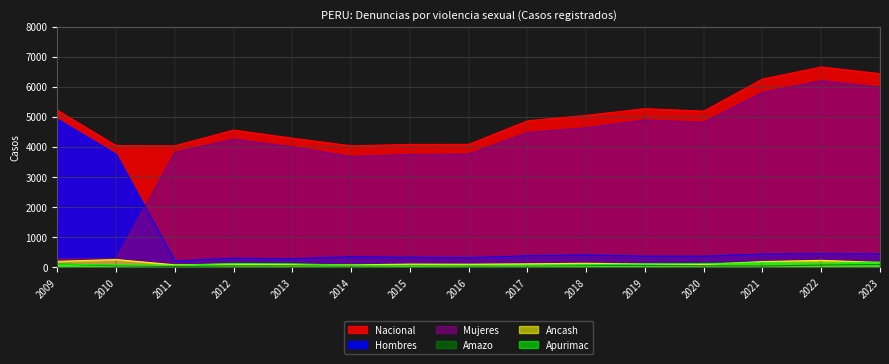

Rank the categories by Apurimac value from highest to lowest.

2023, 2021, 2022, 2012, 2020, 2013, 2019, 2009, 2018, 2010, 2014, 2017, 2011, 2016, 2015